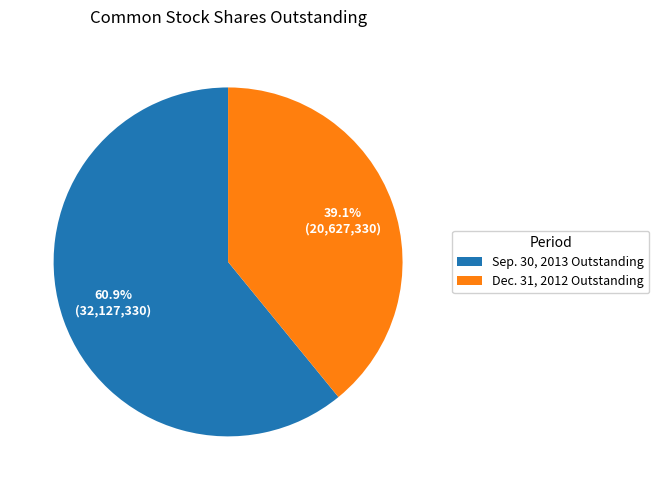

What percentage is the Sep. 30, 2013 Outstanding slice, to the nearest percent?

61%